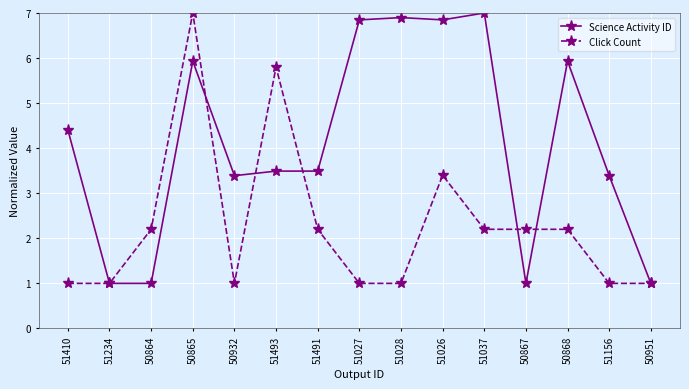

True or false: Science Activity ID has a value of 2.7 at 51028.

False